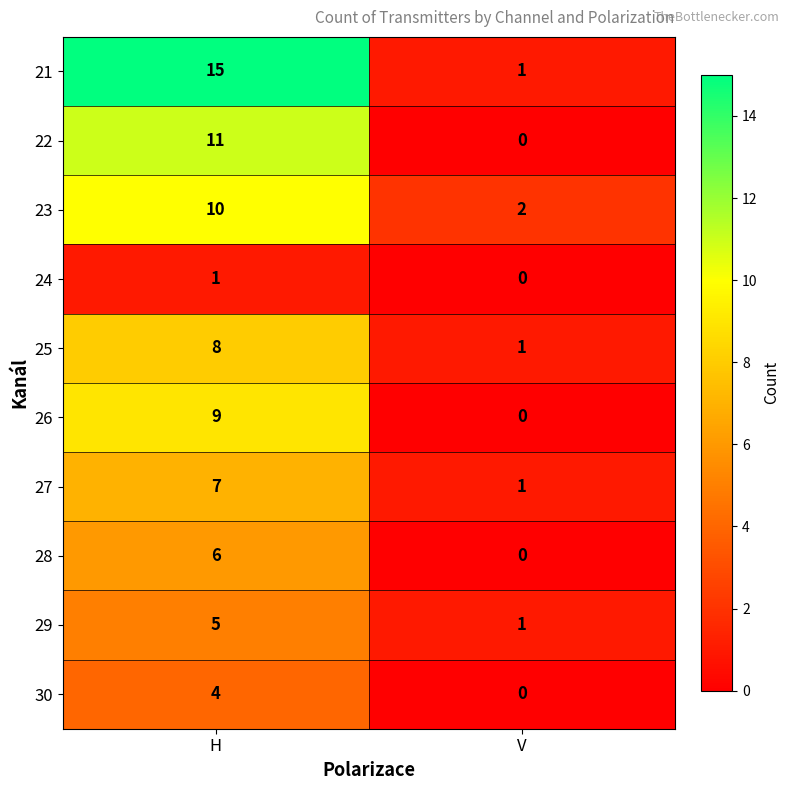

Is it true that 28 equals 3 at V?

False